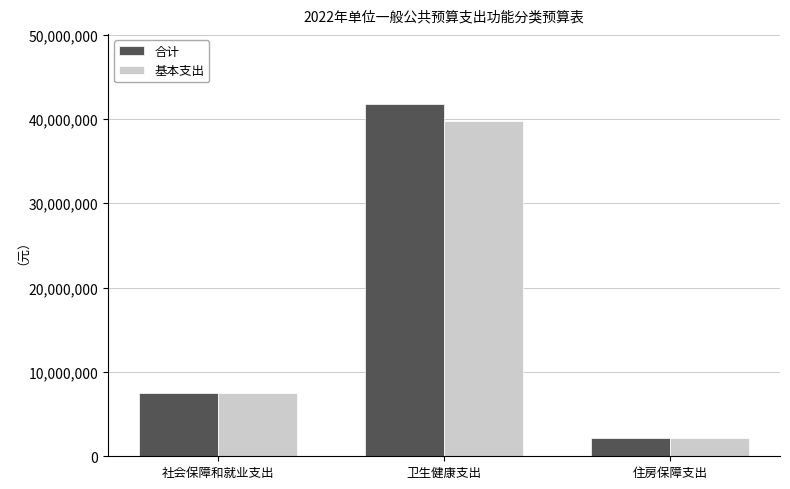

Which series has the largest total across all categories?

合计